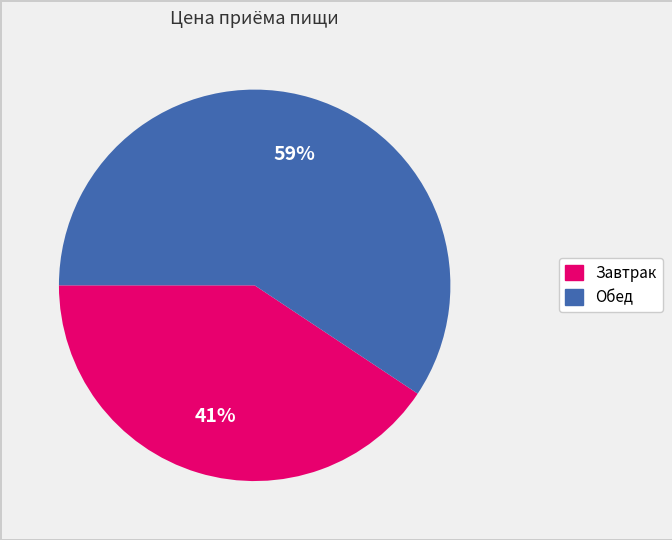

Rank the categories by value from lowest to highest.

Завтрак, Обед